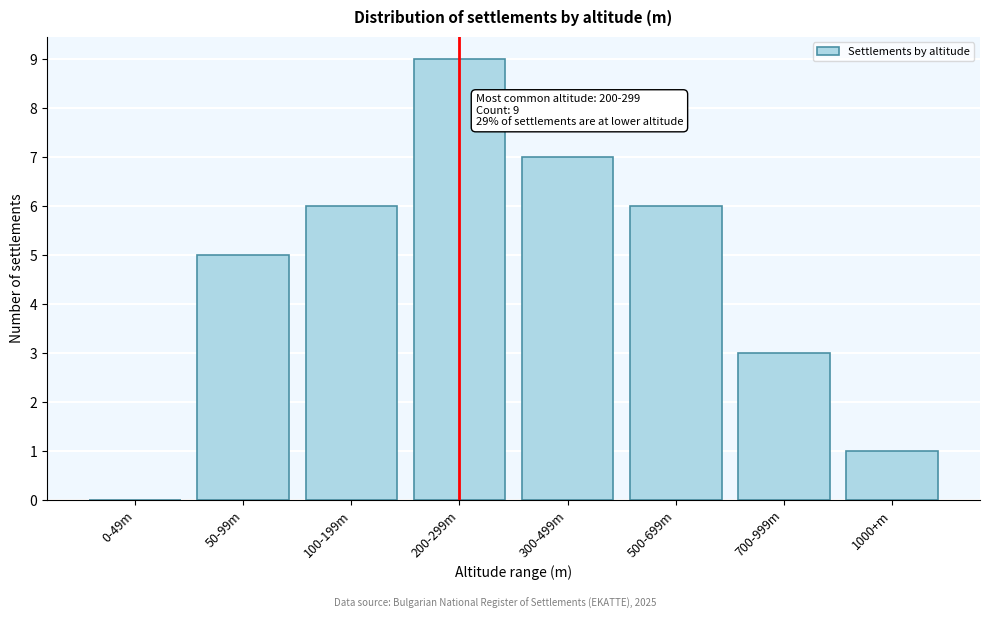

Reading left to right, list all the values displayed in this chart.

0-49m=0	50-99m=5	100-199m=6	200-299m=9	300-499m=7	500-699m=6	700-999m=3	1000+m=1